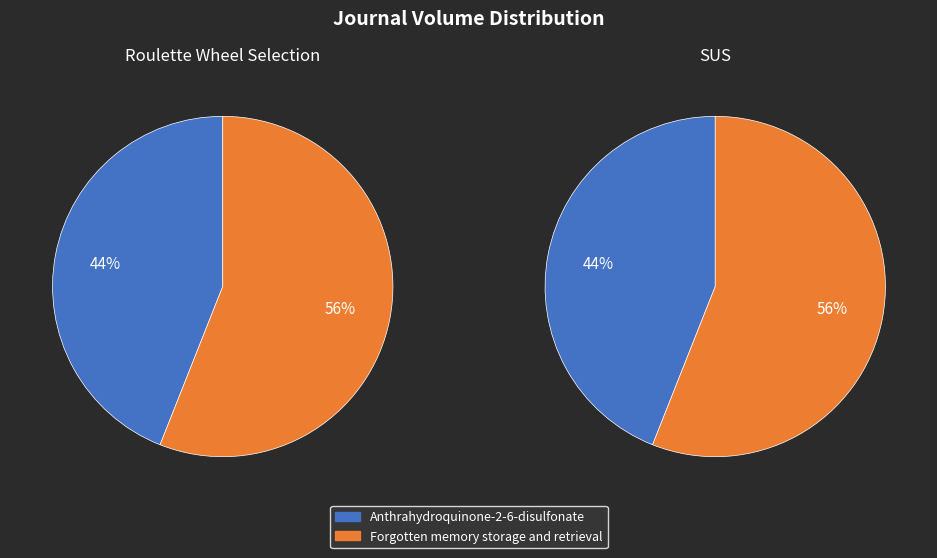

What is the majority slice?

Forgotten memory storage and retrieval